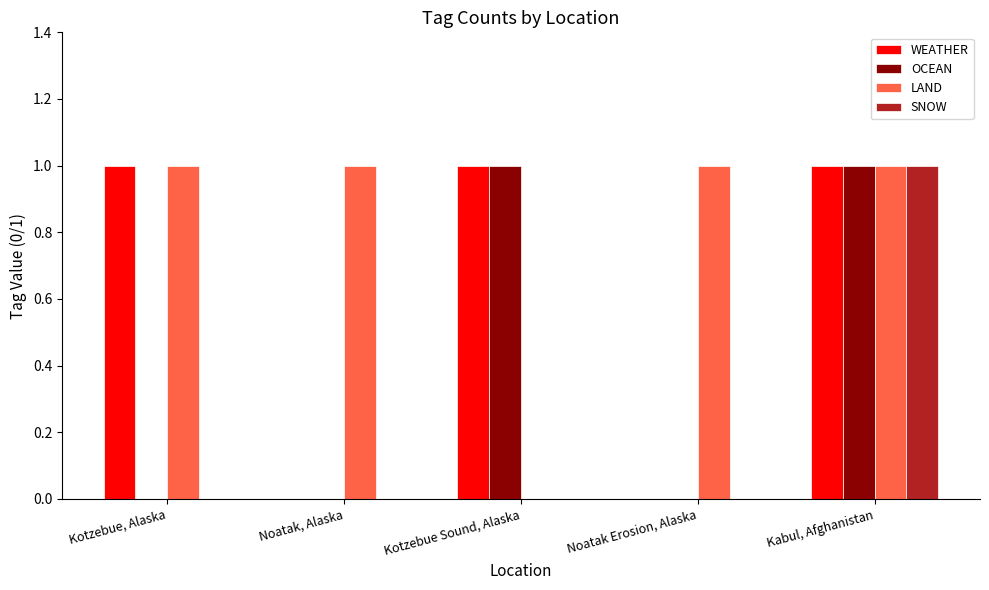

Which series has the largest total across all categories?

LAND